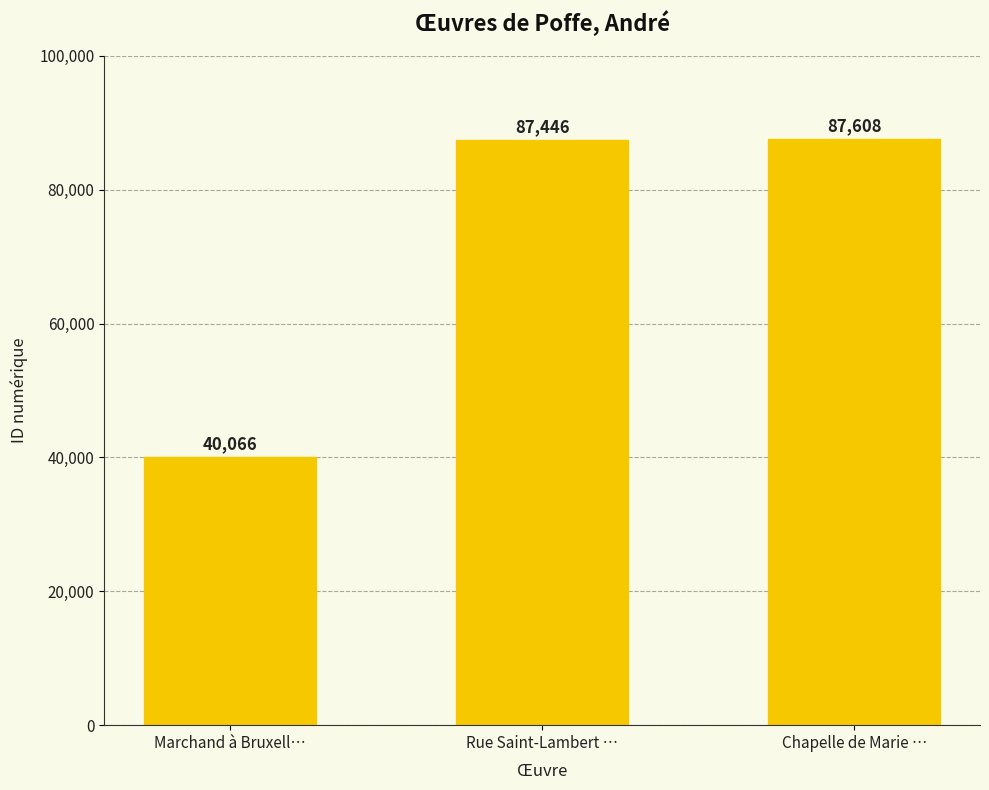

Reading left to right, what are all the values shown in this chart?

40066	87446	87608